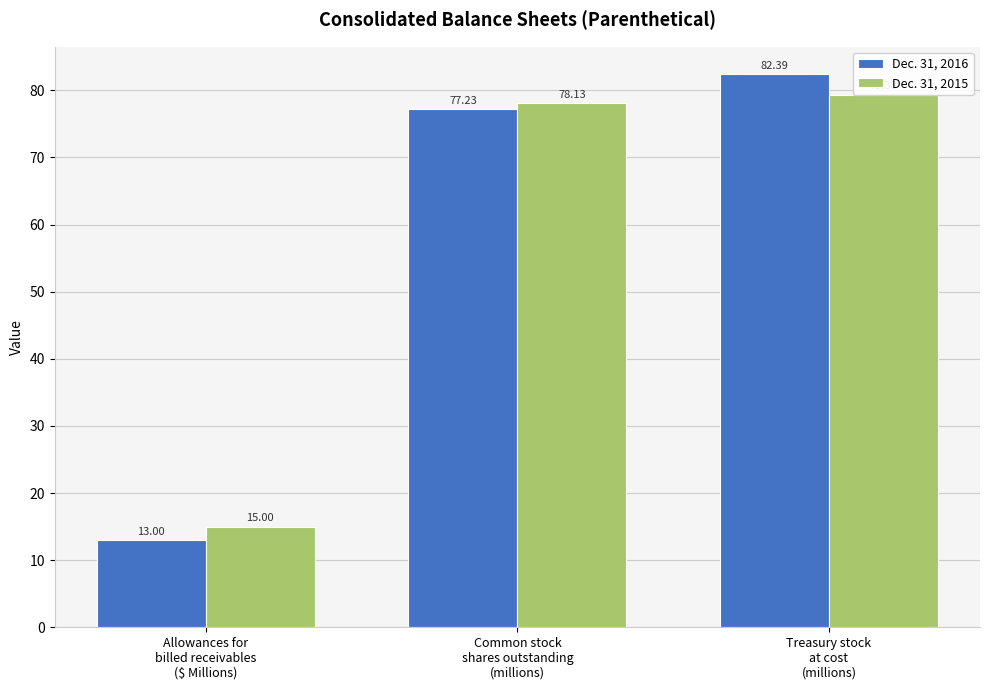

Reading left to right, list all the values displayed in this chart.

Dec. 31, 2016: 13.0	77.2	82.4
Dec. 31, 2015: 15.0	78.1	79.4